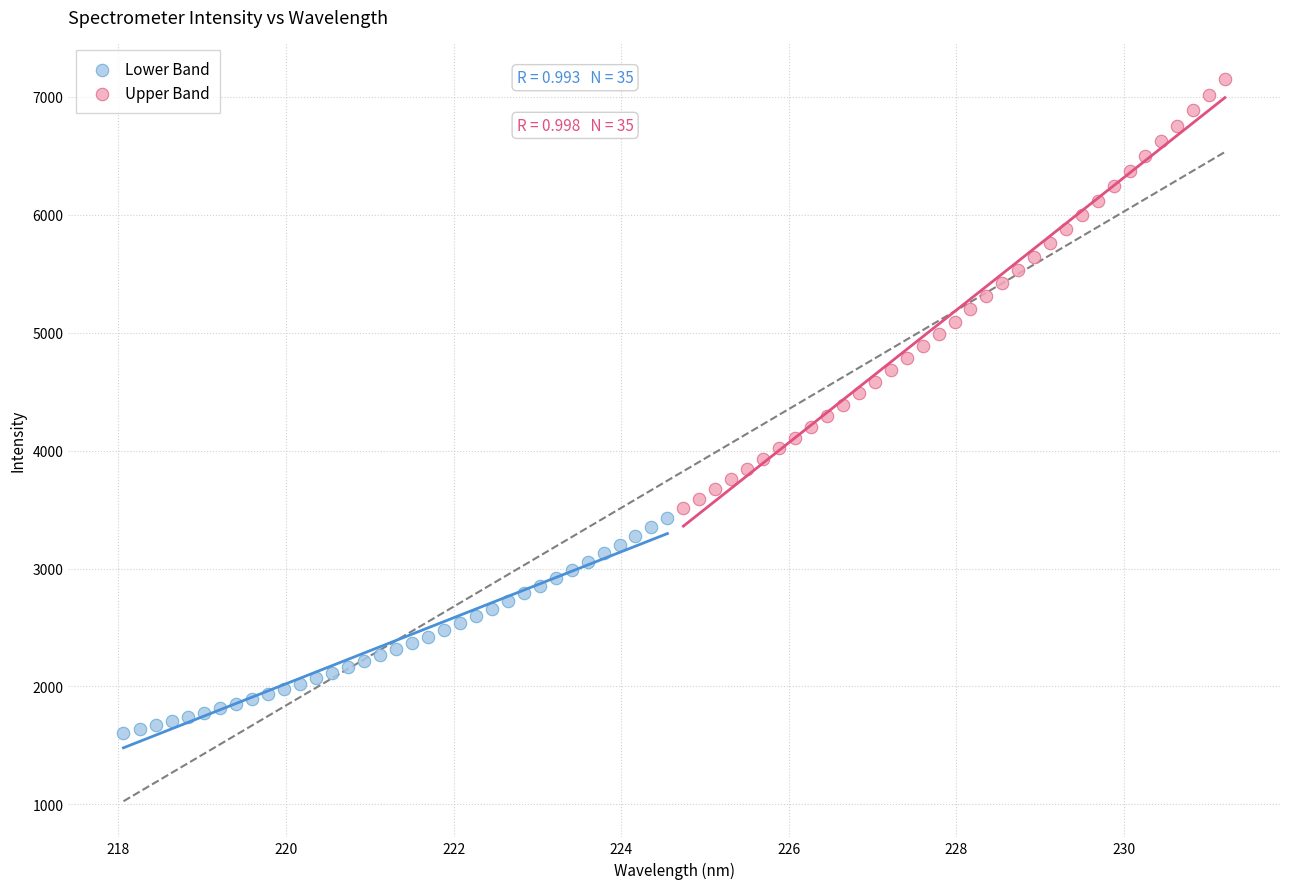

Which series has the widest spread of Y values?

Upper Band